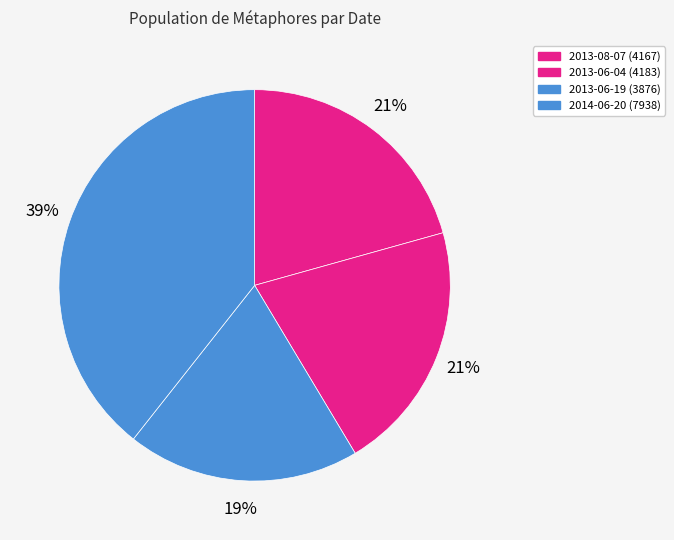

How many segments does this pie chart have?

4